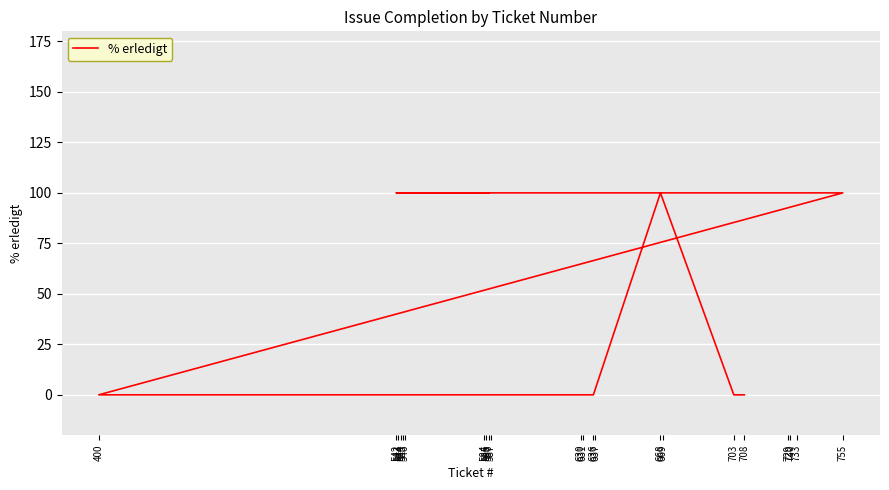

How many lines are shown in the chart?

1